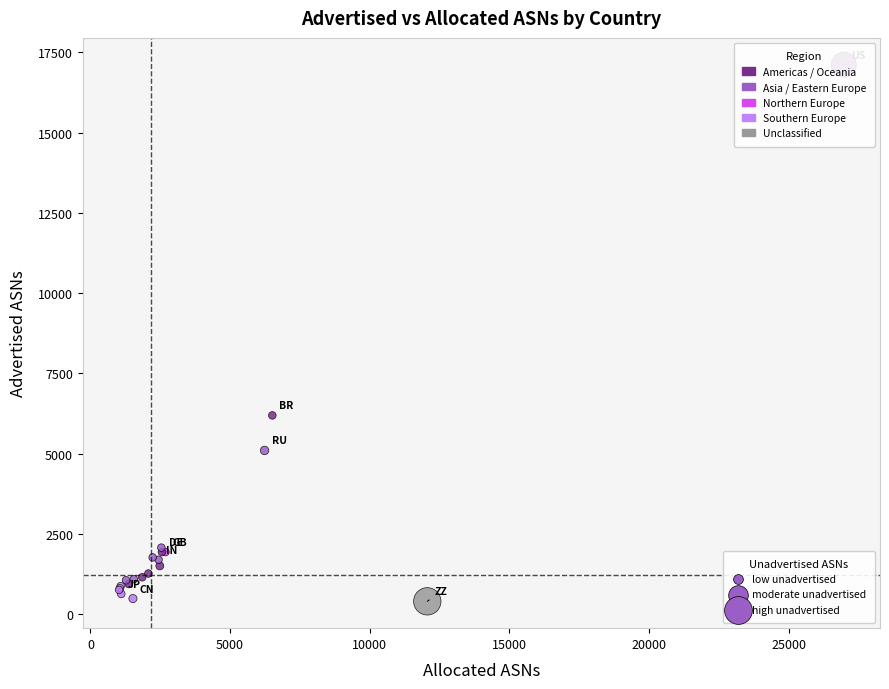

What Y value in the scatter plot is closest to 8757?

6193